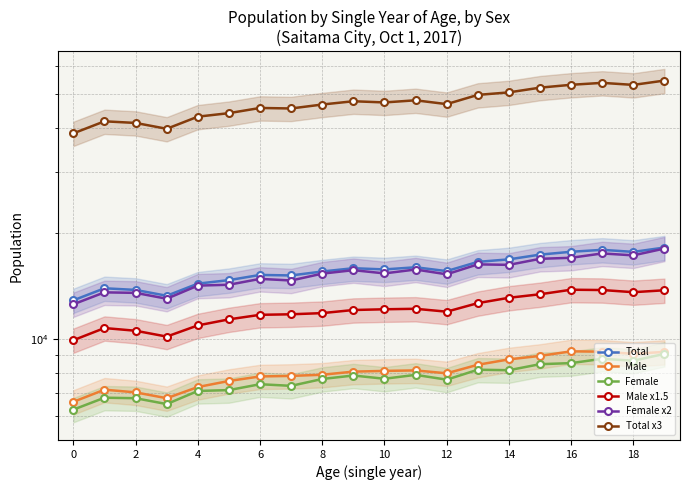

The value of Male at 15 is 8931.0. True or false?

True